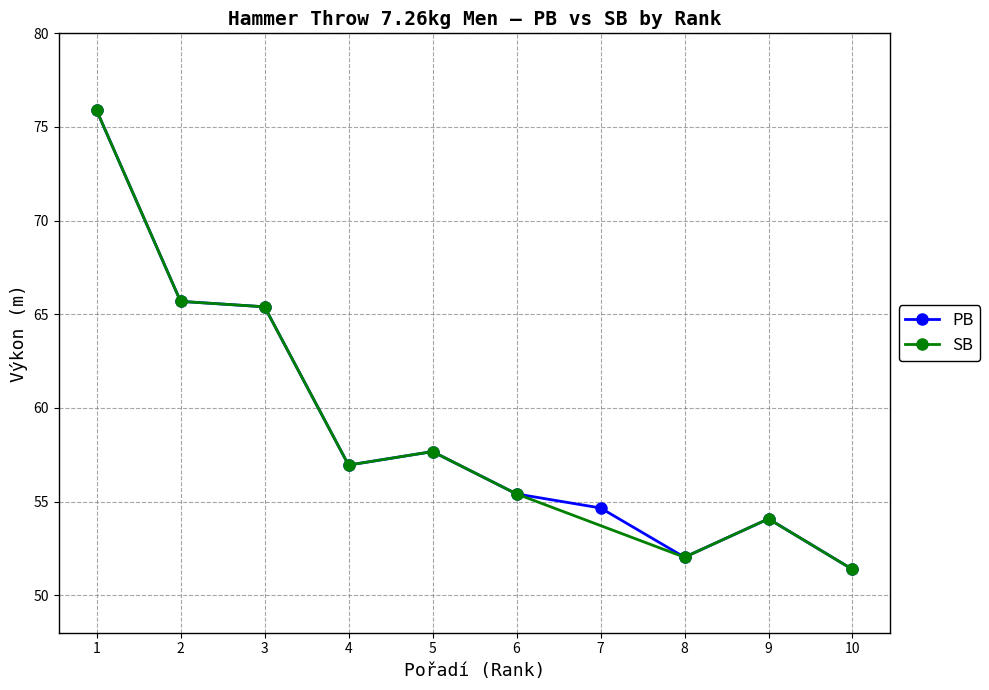

Reading left to right, list all the values displayed in this chart.

75.9	65.7	65.4	57.0	57.7	55.4	54.7	52.0	54.1	51.4